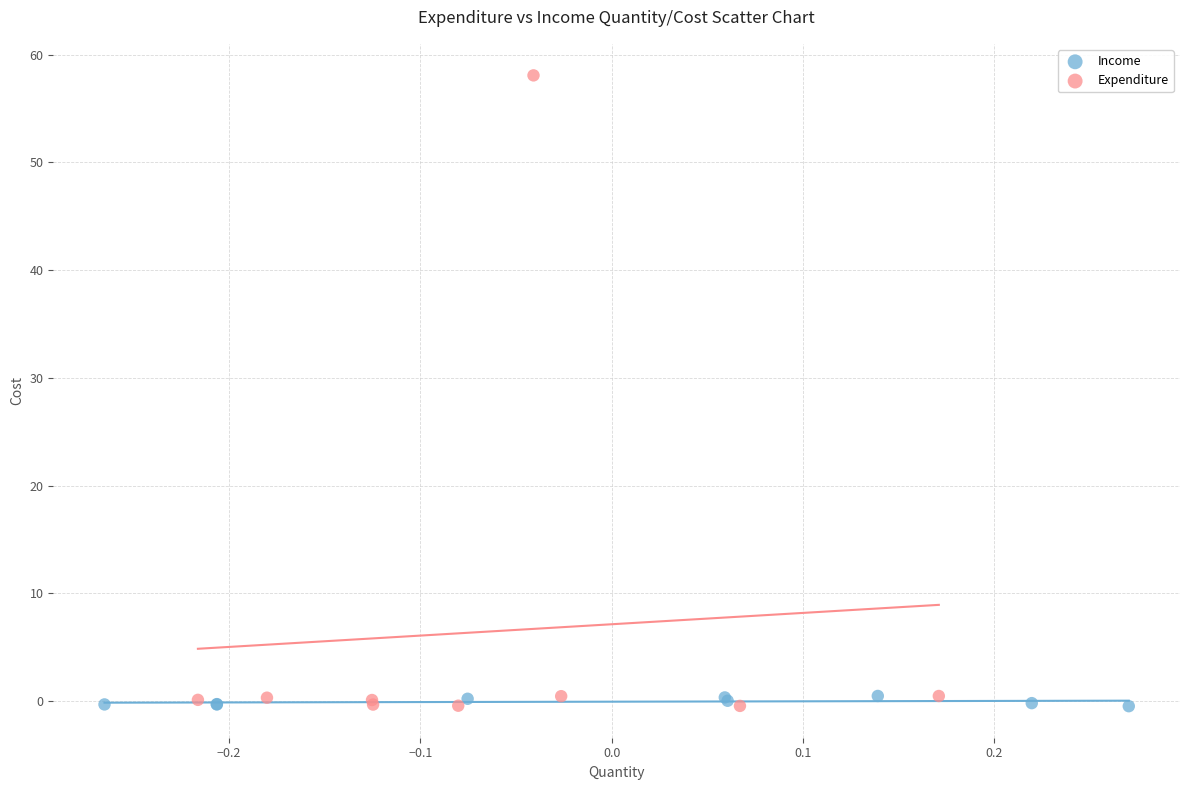

Which series contains the highest Y value?

Expenditure